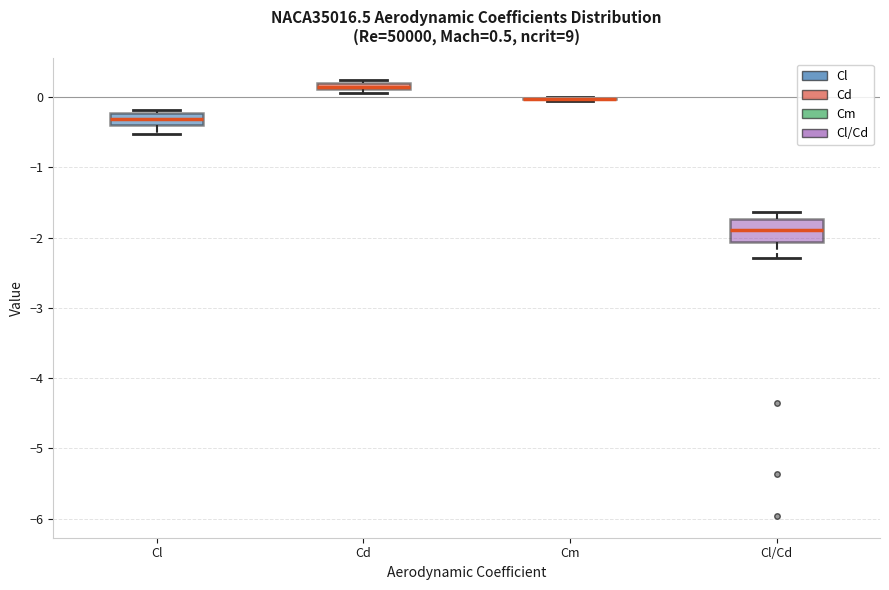

Comparing the boxes themselves (not the whiskers), which one is the tallest?

Cl/Cd